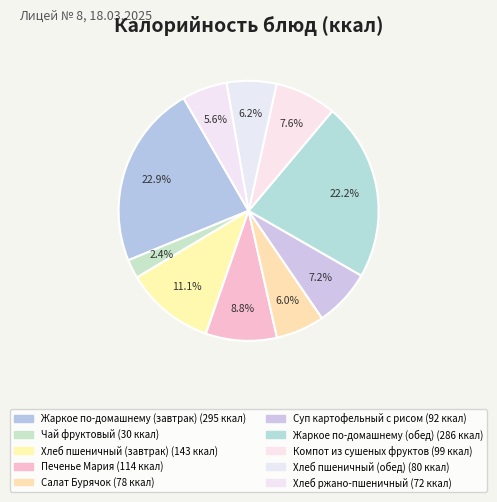

To the nearest percent, what portion does Хлеб ржано-пшеничный represent?

6%